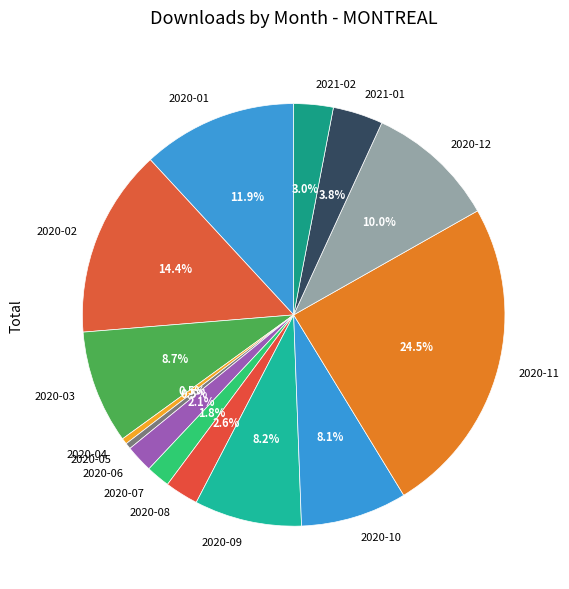

What is the largest slice in the pie chart?

2020-11